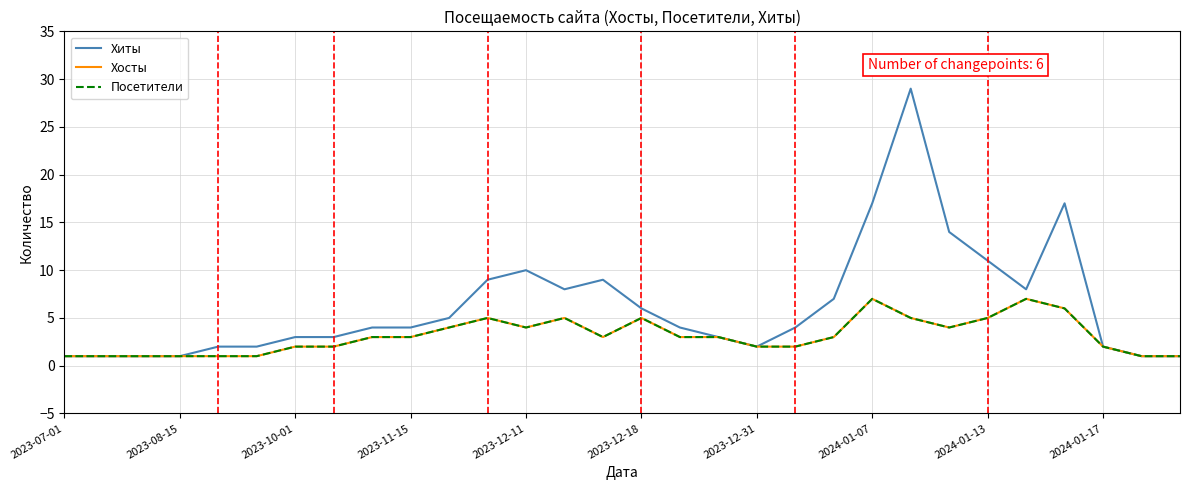

What is the sum of all Хиты values?

189